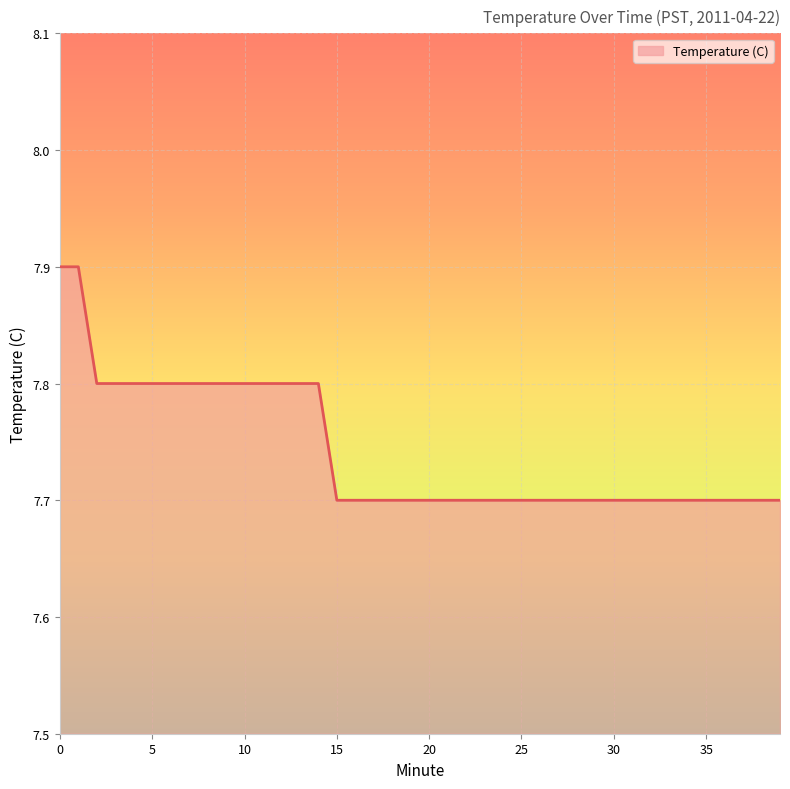

Reading right to left, extract all data points from this chart.

7.7	7.7	7.7	7.7	7.7	7.7	7.7	7.7	7.7	7.7	7.7	7.7	7.7	7.7	7.7	7.7	7.7	7.7	7.7	7.7	7.7	7.7	7.7	7.7	7.7	7.8	7.8	7.8	7.8	7.8	7.8	7.8	7.8	7.8	7.8	7.8	7.8	7.8	7.9	7.9